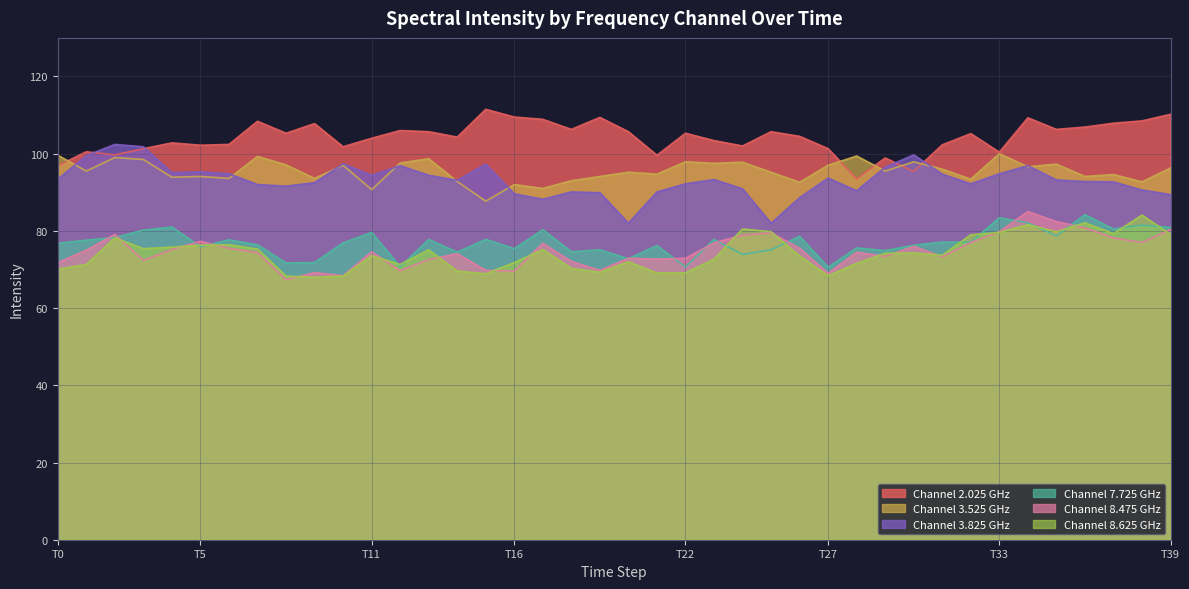

True or false: Channel 8.475 GHz and Channel 3.525 GHz intersect in this chart.

False